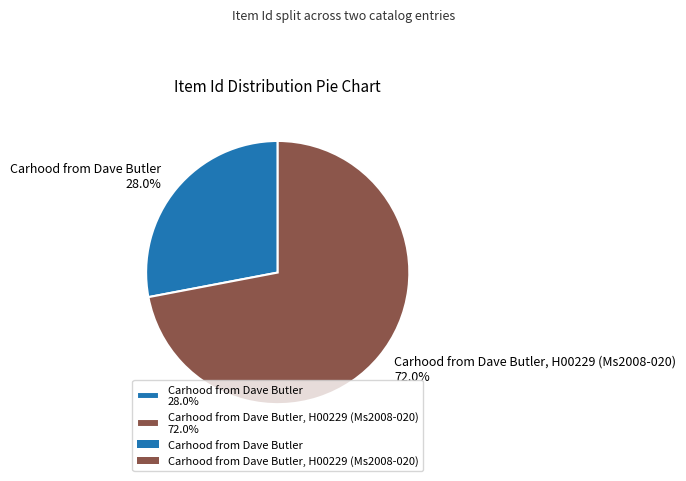

Between Carhood from Dave Butler, H00229 (Ms2008-020) 72.0% and Carhood from Dave Butler 28.0%, which is larger?

Carhood from Dave Butler, H00229 (Ms2008-020) 72.0%